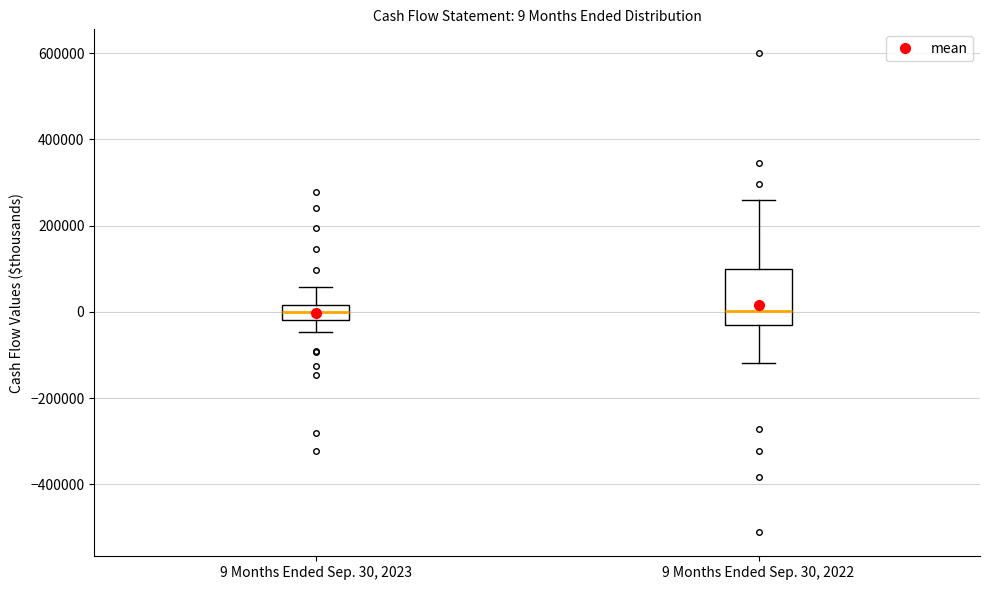

Comparing the boxes themselves (not the whiskers), which one is the tallest?

9 Months Ended Sep. 30, 2022